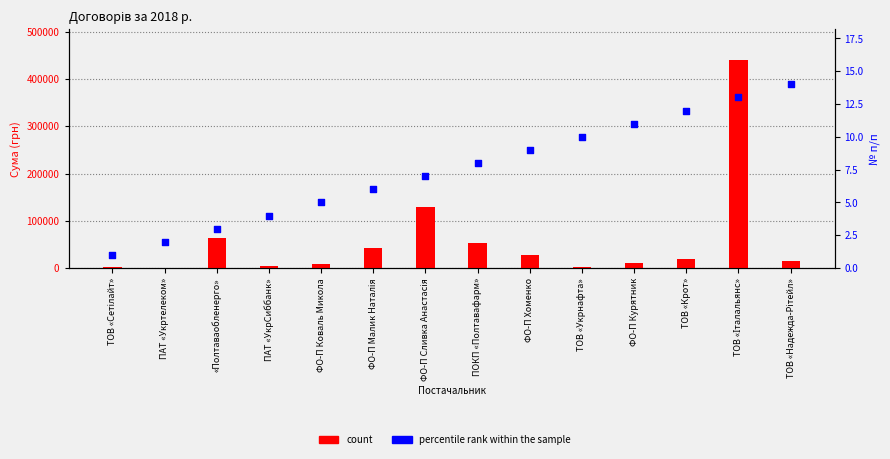

What are all the series names shown in the legend?

count, percentile rank within the sample